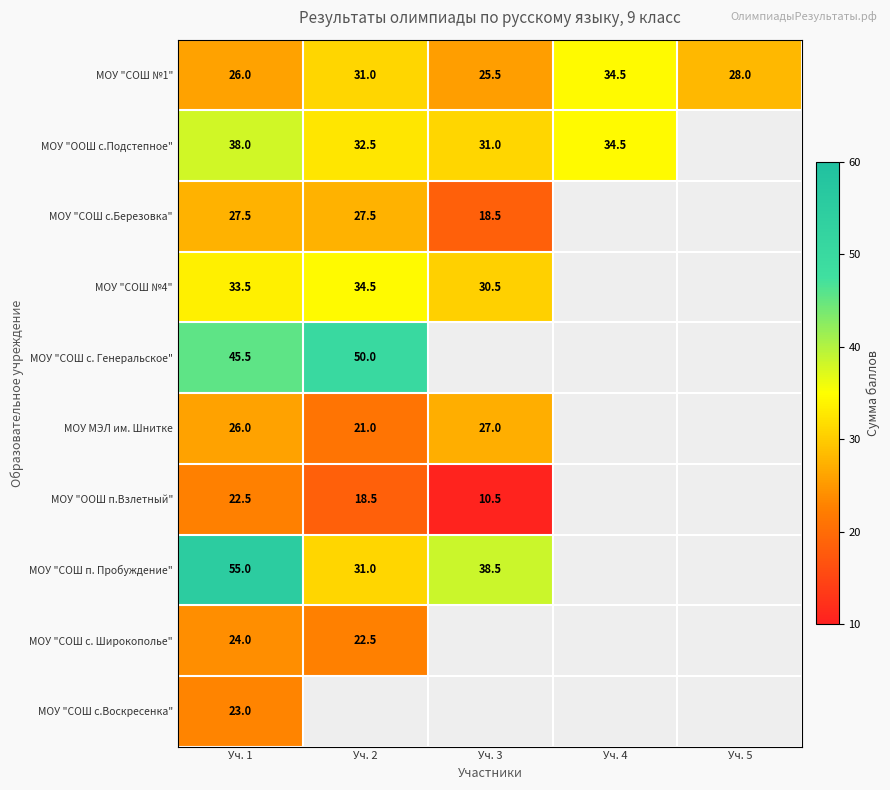

Is the value of МОУ "ООШ с.Подстепное" at Уч. 4 greater than the value of МОУ МЭЛ им. Шнитке at Уч. 2?

Yes